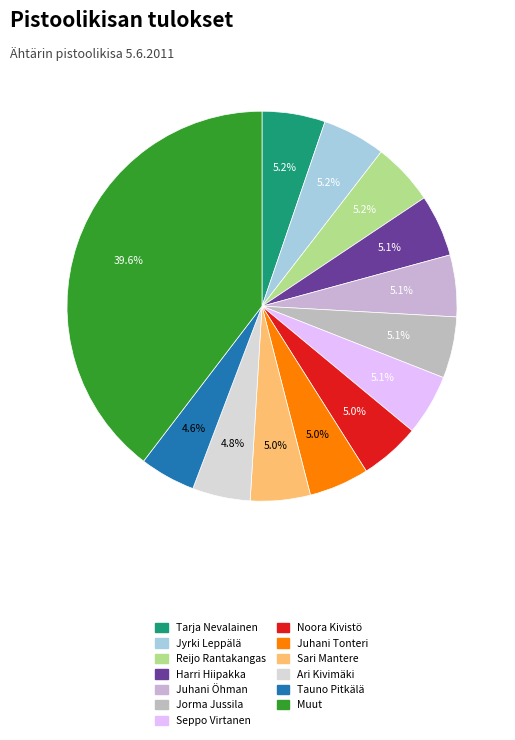

How many slices are in this pie chart?

13